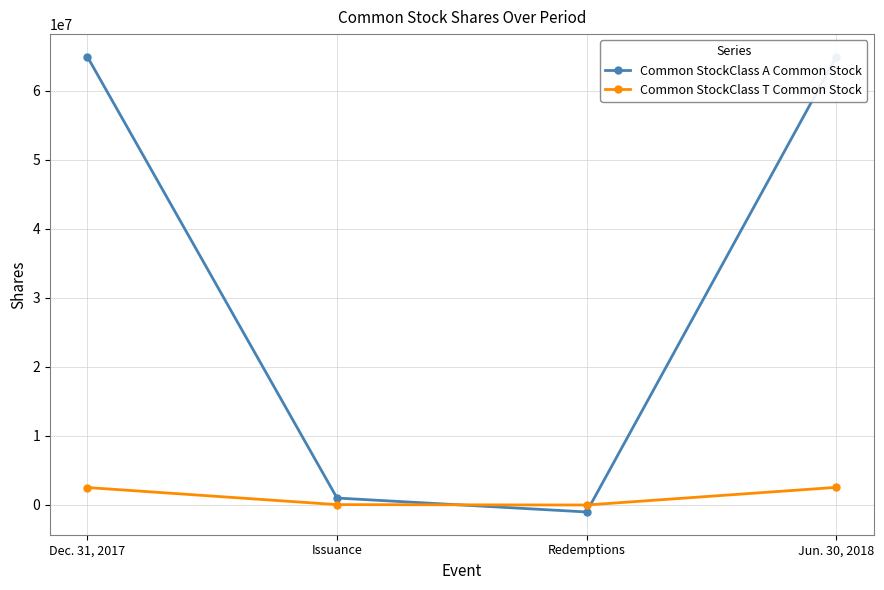

What position from the right is Redemptions?

2